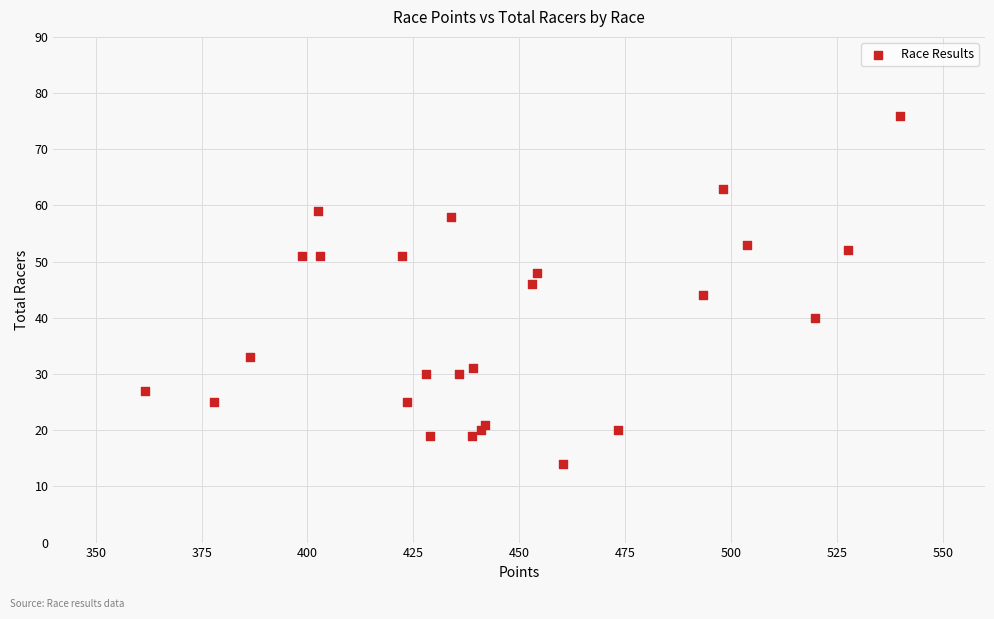

What is the range of Y values (max minus min)?

62